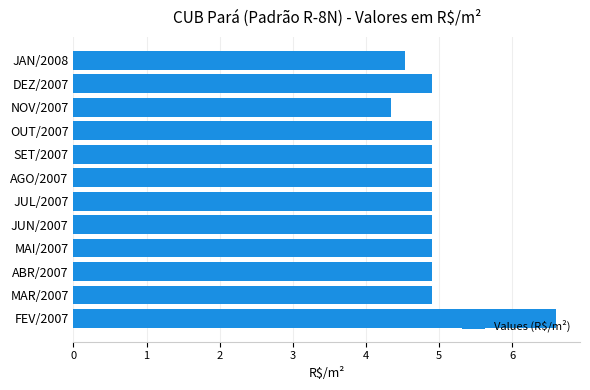

What is the approximate value at SET/2007?

4.9